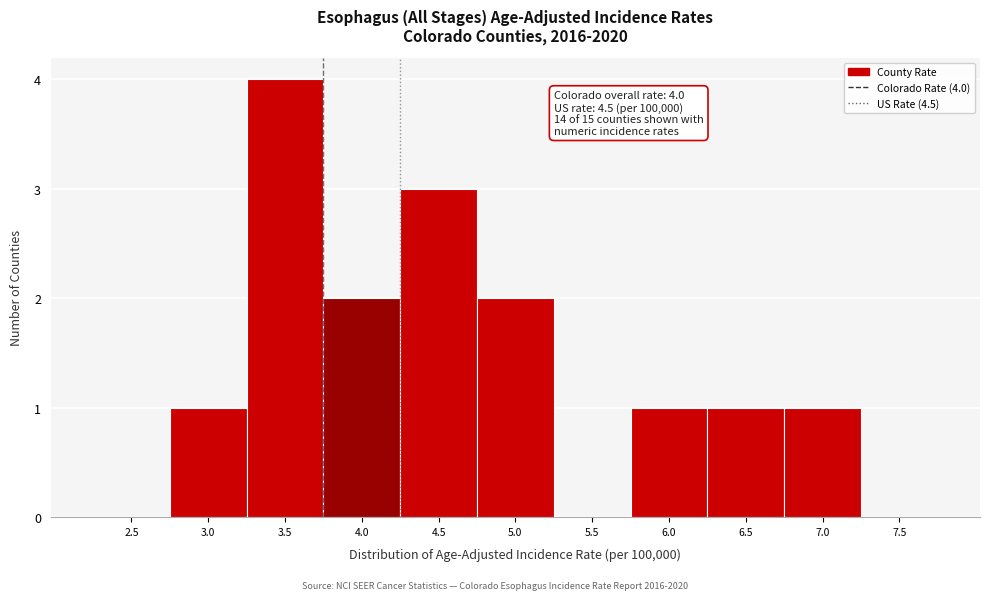

Reading left to right, what are all the values shown in this chart?

2.5=0	3.0=1	3.5=4	4.0=2	4.5=3	5.0=2	5.5=0	6.0=1	6.5=1	7.0=1	7.5=0